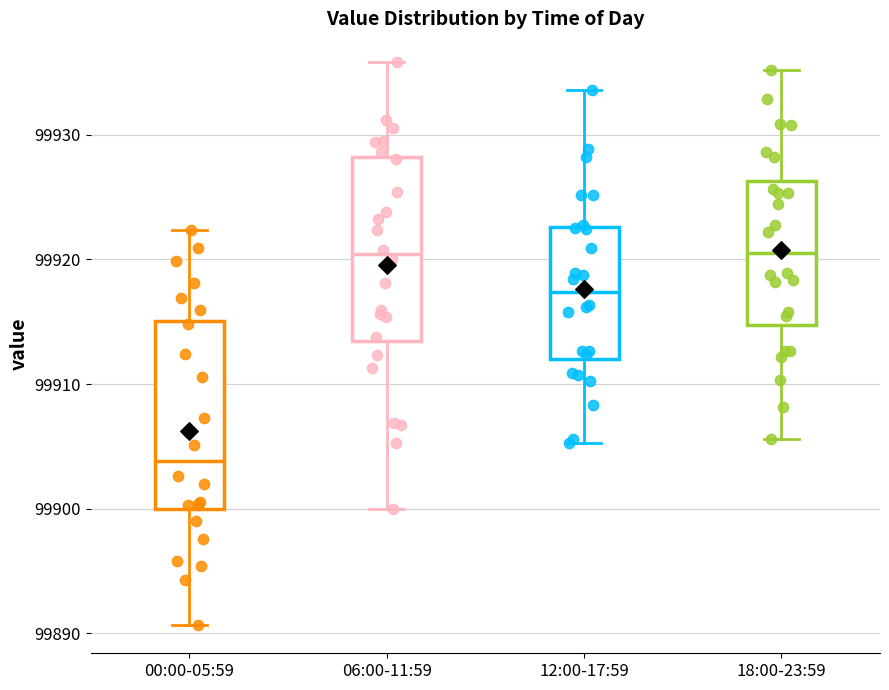

Where is the upper edge of the box for 12:00-17:59 on the y-axis? The values are not printed on the chart, so give them approximately, as read against the axis.

99923